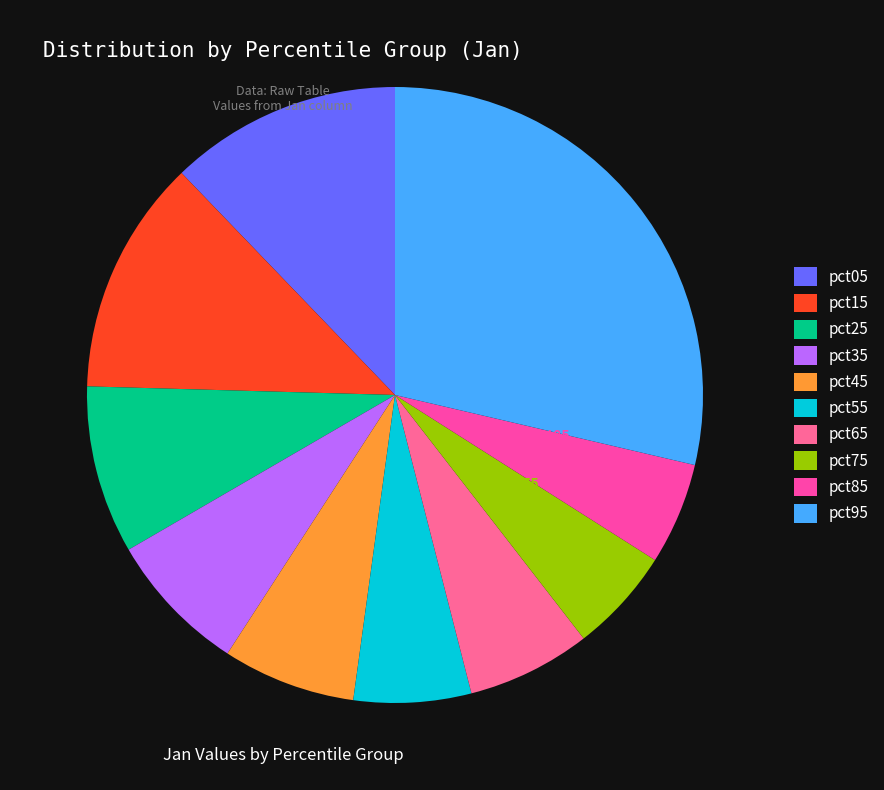

Is there a majority slice in this chart?

No